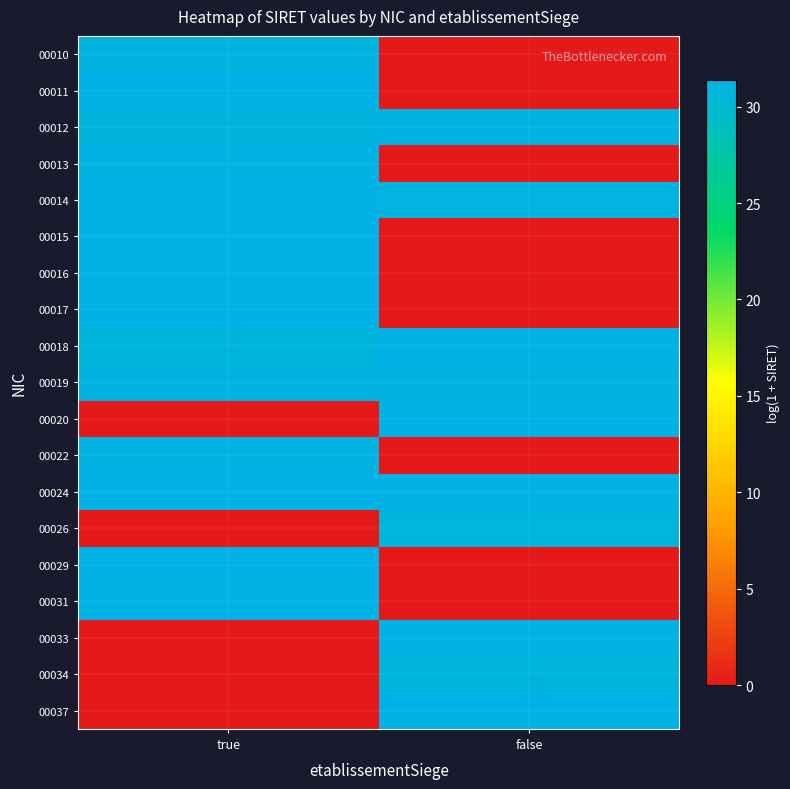

Reading left to right, what are all the values shown in this chart?

00010: true=30.9	false=0.0
00011: true=31.3	false=0.0
00012: true=30.9	false=31.3
00013: true=31.2	false=0.0
00014: true=31.3	false=31.2
00015: true=31.4	false=0.0
00016: true=31.3	false=0.0
00017: true=31.4	false=0.0
00018: true=30.7	false=31.4
00019: true=31.2	false=31.1
00020: true=0.0	false=31.3
00022: true=31.1	false=0.0
00024: true=31.4	false=31.3
00026: true=0.0	false=30.7
00029: true=31.4	false=0.0
00031: true=31.4	false=0.0
00033: true=0.0	false=31.3
00034: true=0.0	false=30.7
00037: true=0.0	false=31.4